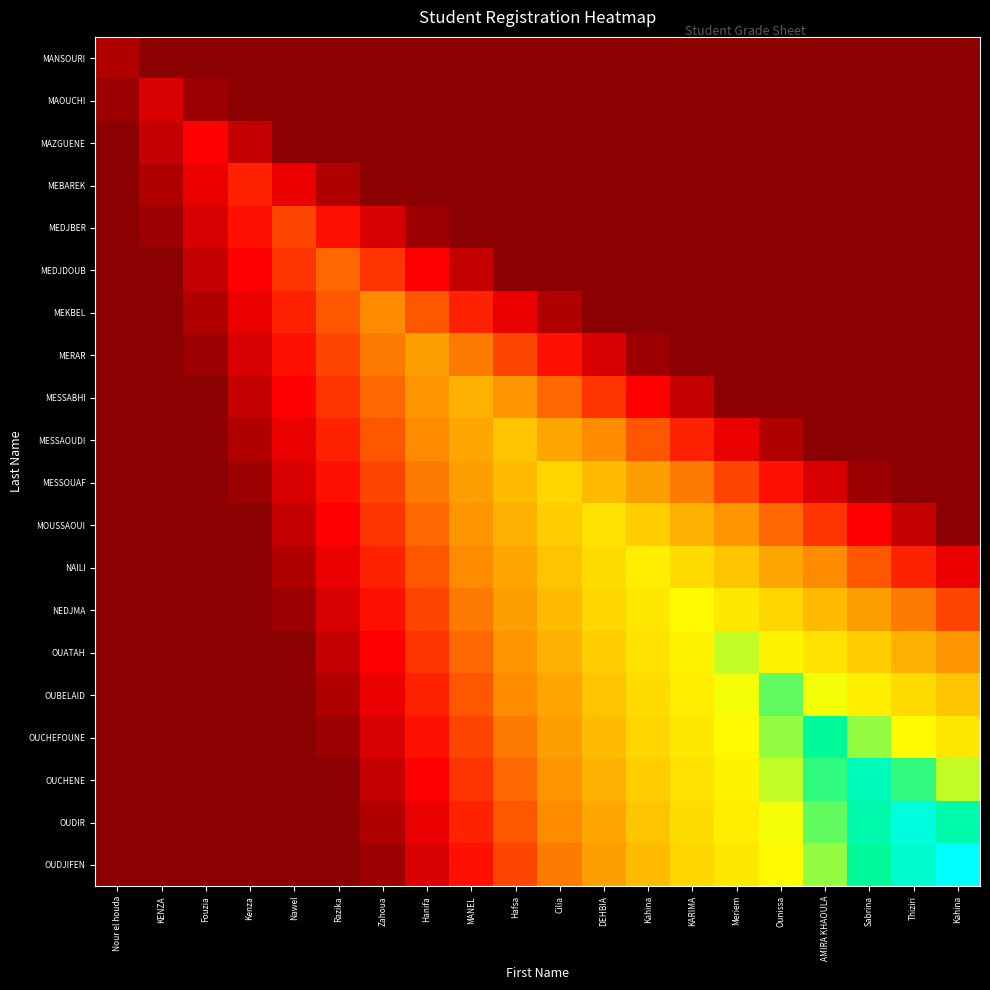

What is the difference between the highest and lowest values at Meriem?

15.0